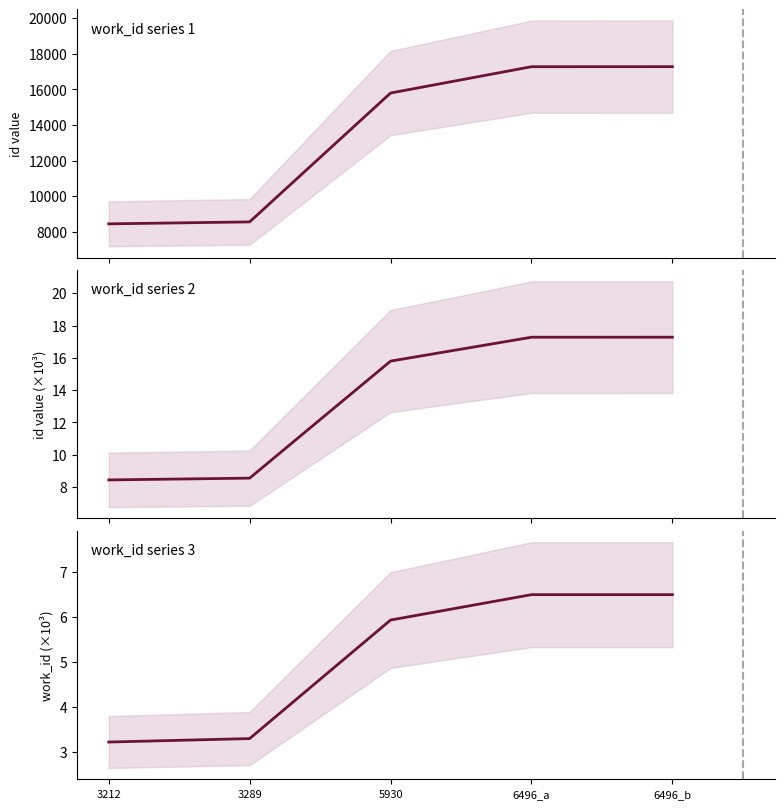

Read the id value at 5930.

15795.0